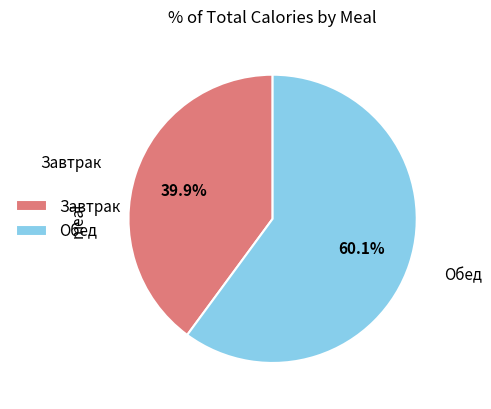

Rank the categories by value from highest to lowest.

Обед, Завтрак